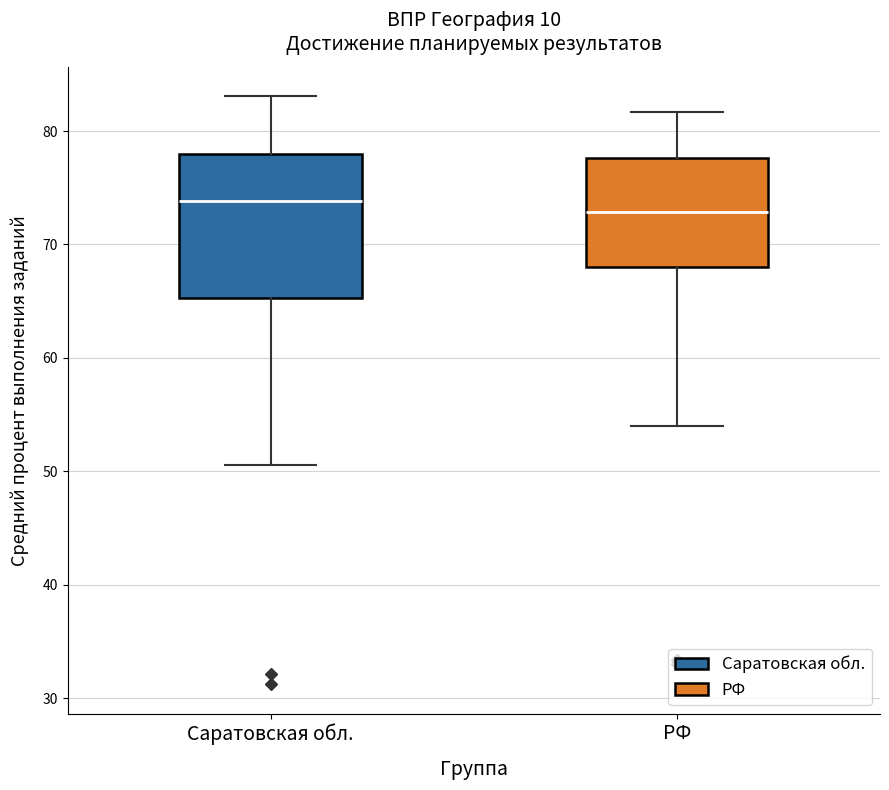

Which box is the tallest, from its lower edge to its upper edge?

Саратовская обл.